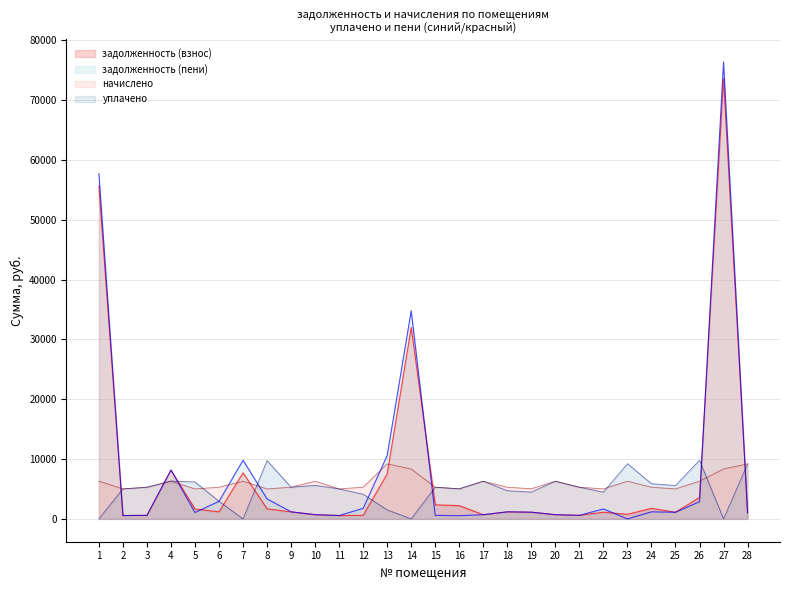

Rank the categories by задолженность (взнос) value from lowest to highest.

11, 2, 12, 3, 21, 17, 20, 10, 23, 28, 22, 25, 19, 18, 9, 6, 5, 8, 24, 16, 15, 26, 13, 7, 4, 14, 1, 27